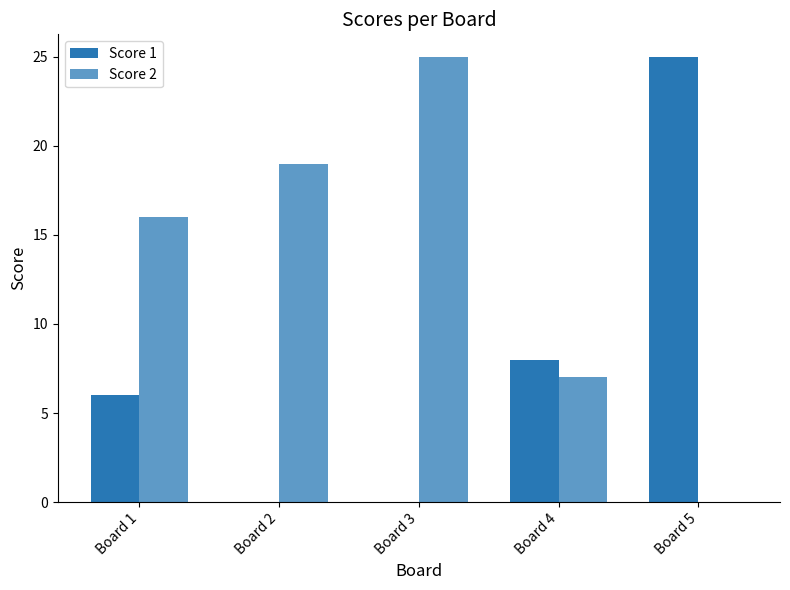

At how many categories does at least one series exceed 4?

5